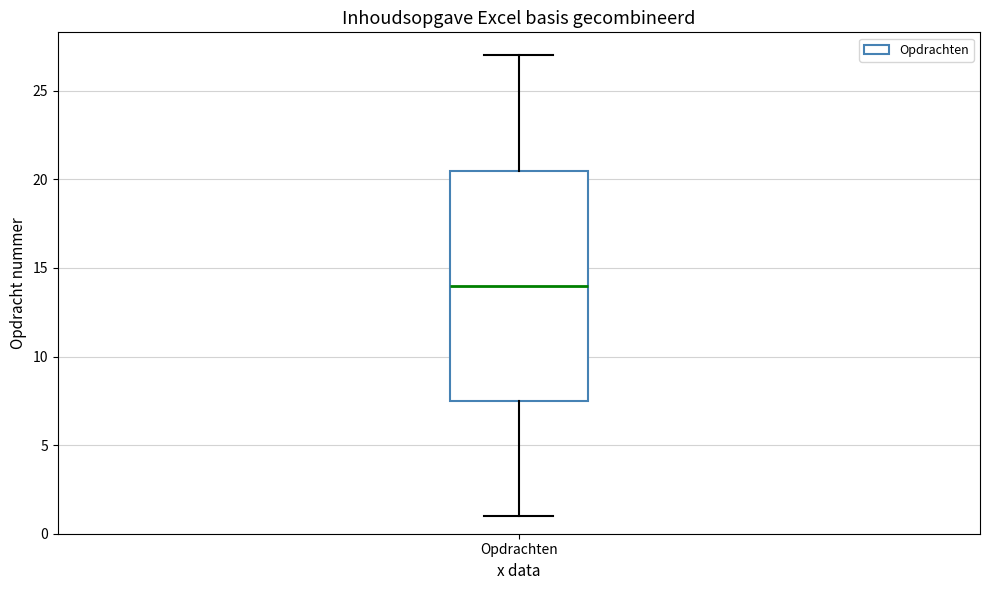

Where is the upper edge of the box for Opdrachten on the y-axis? The values are not printed on the chart, so give them approximately, as read against the axis.

20.5